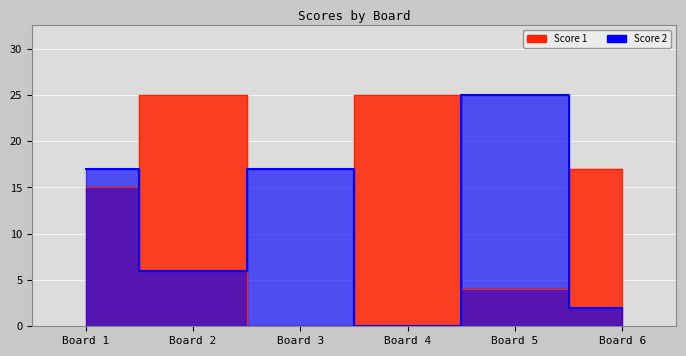

The value of Score 2 at Board 4 is 9. True or false?

False